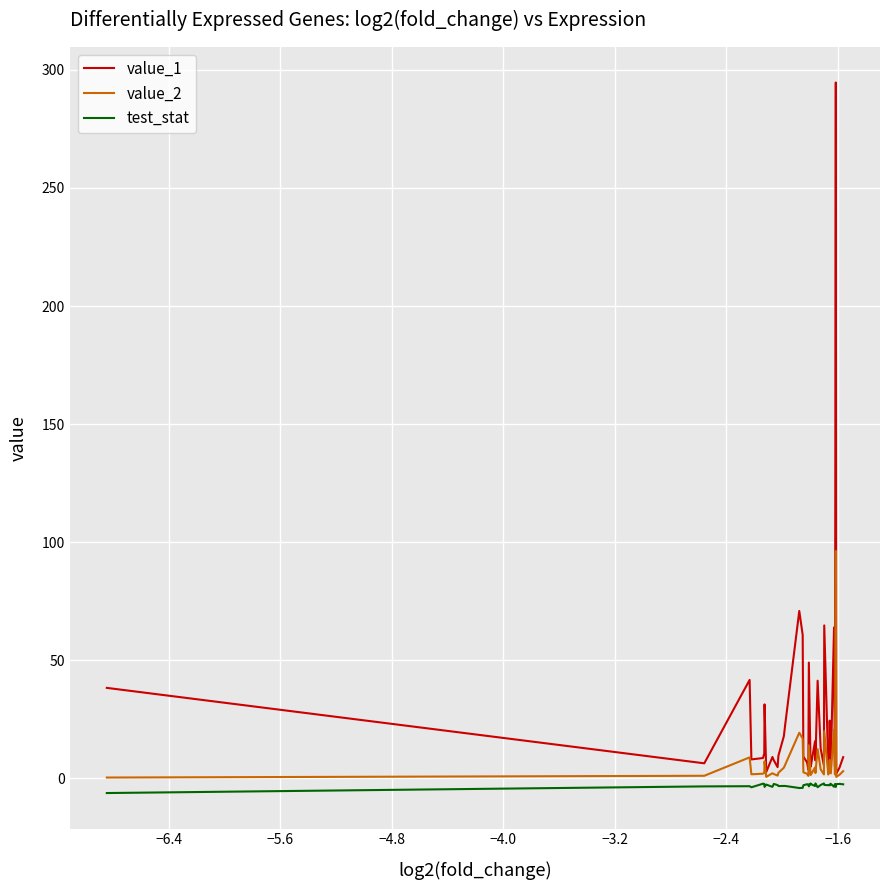

What is the maximum value shown in the chart?

294.7